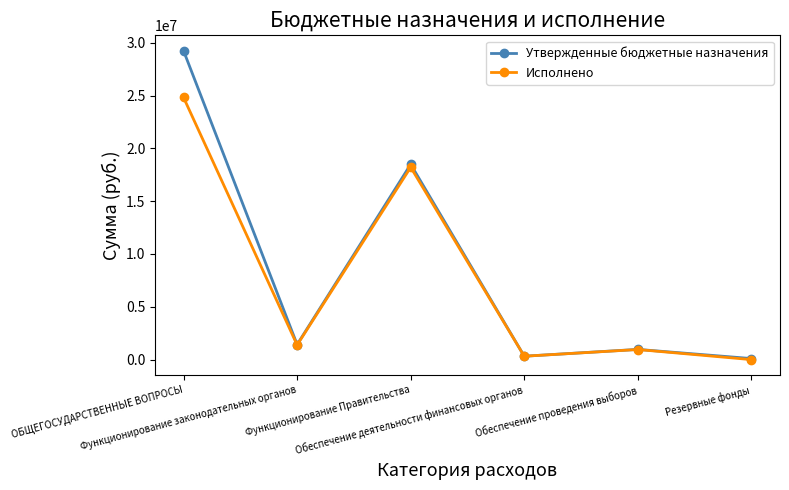

True or false: Утвержденные бюджетные назначения has more than 1 interior local peaks.

True